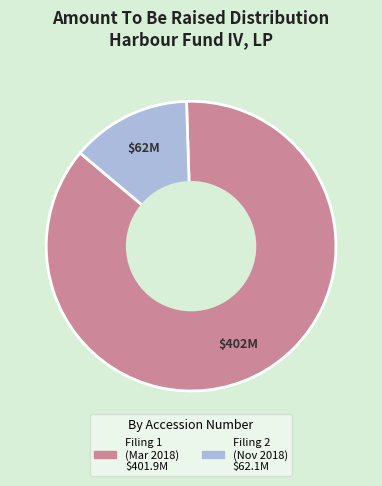

Does any single category account for the majority?

Yes